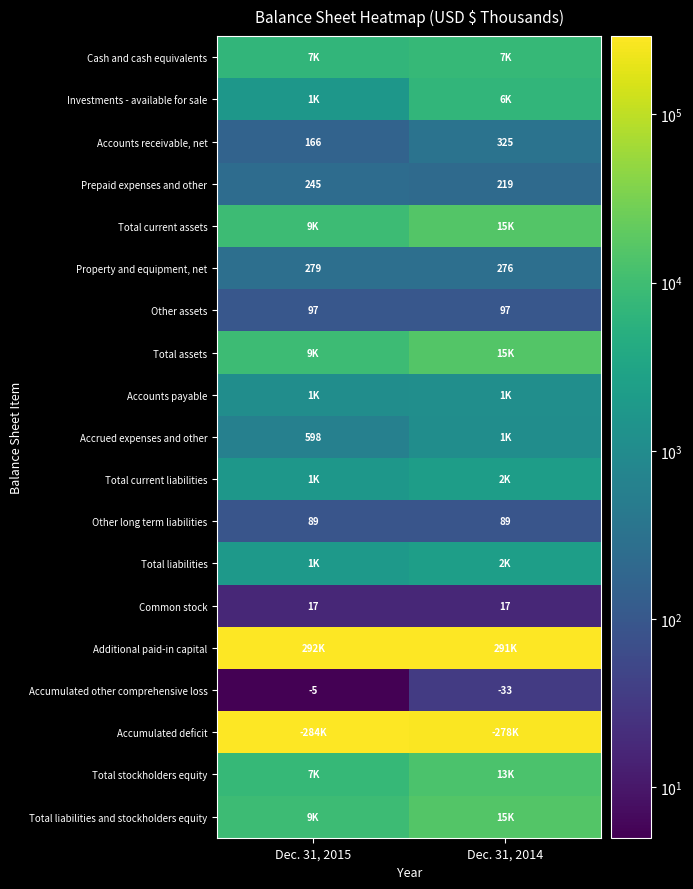

What is the minimum value for Other assets?

97